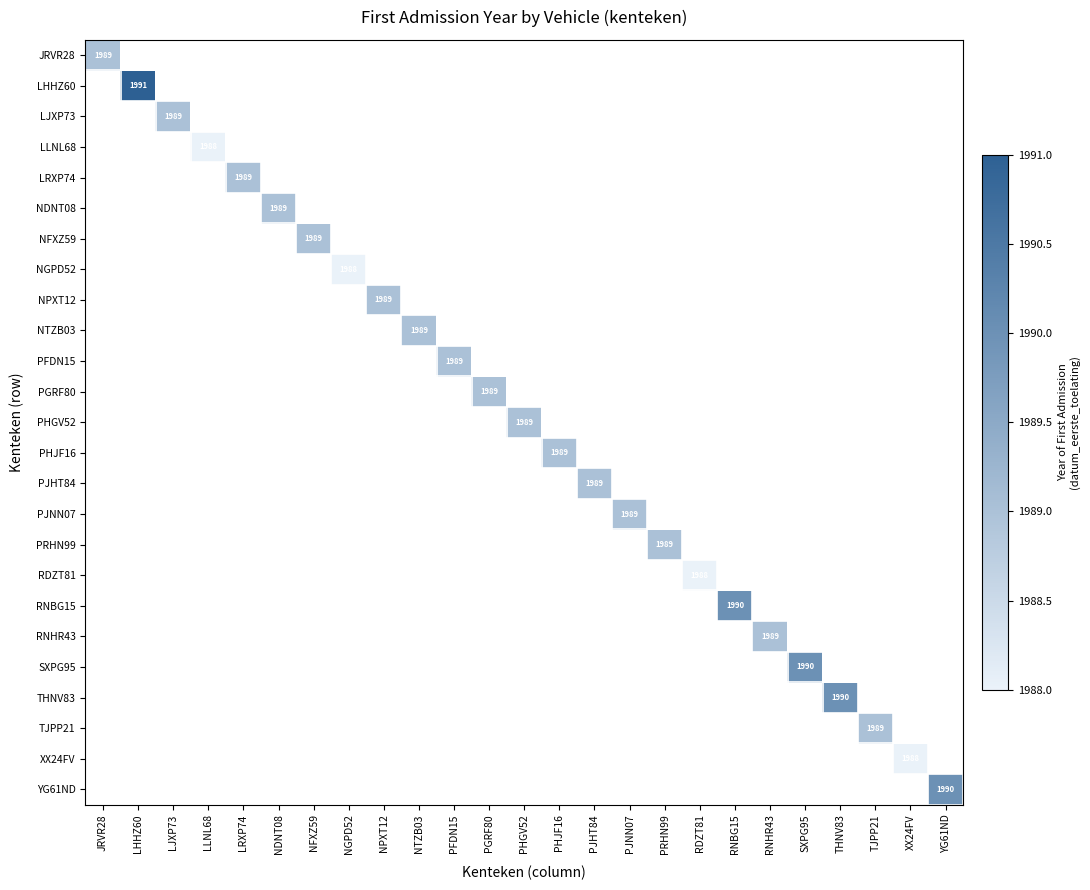

Rank the series by their maximum value, from highest to lowest.

LHHZ60, RNBG15, SXPG95, THNV83, YG61ND, JRVR28, LJXP73, LRXP74, NDNT08, NFXZ59, NPXT12, NTZB03, PFDN15, PGRF80, PHGV52, PHJF16, PJHT84, PJNN07, PRHN99, RNHR43, TJPP21, LLNL68, NGPD52, RDZT81, XX24FV